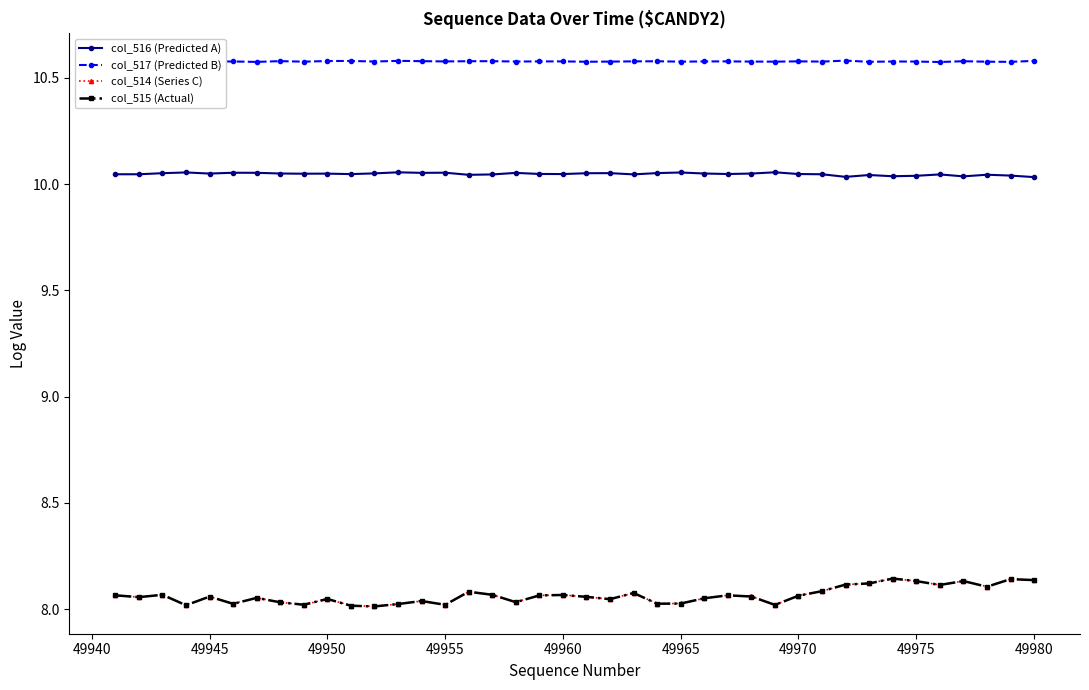

At how many categories does at least one series exceed 10?

40